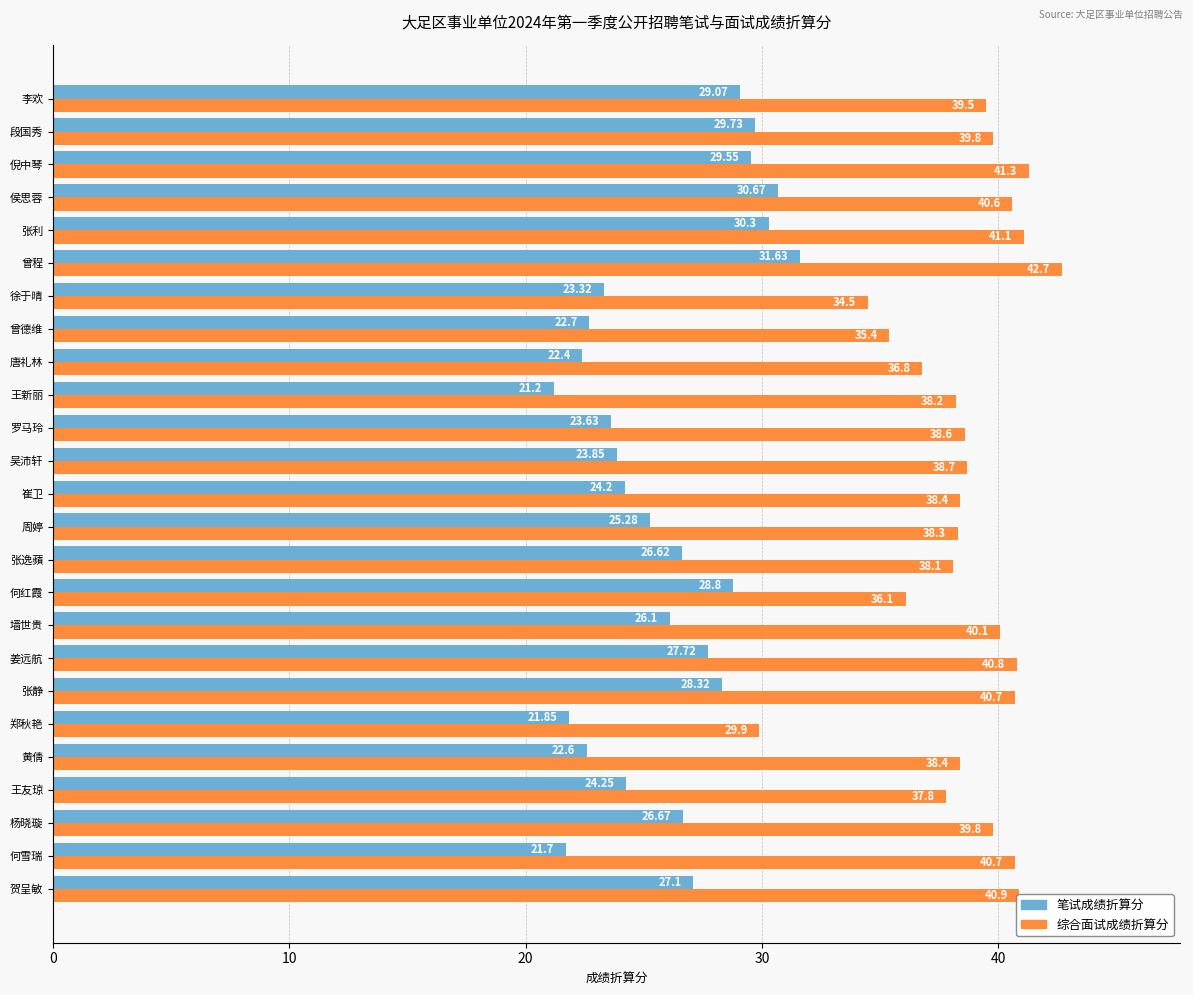

What is the sum of the 综合面试成绩折算分 values at 杨晓璇 and 曾程?

82.5